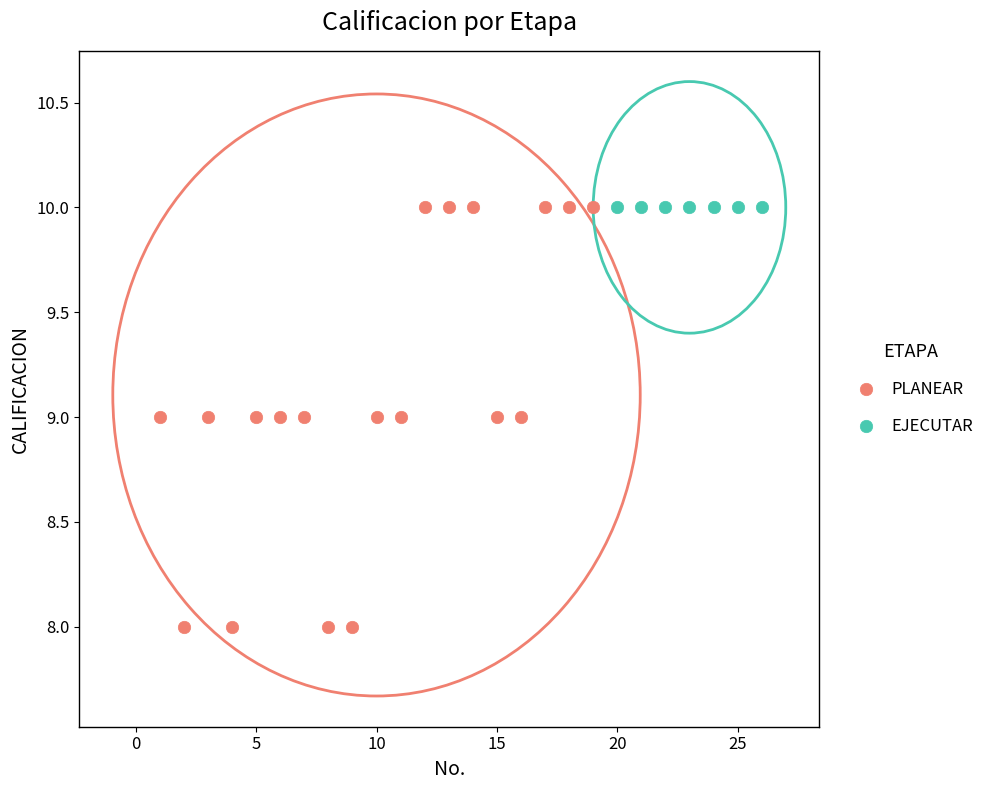

Which series contains the lowest Y value?

PLANEAR